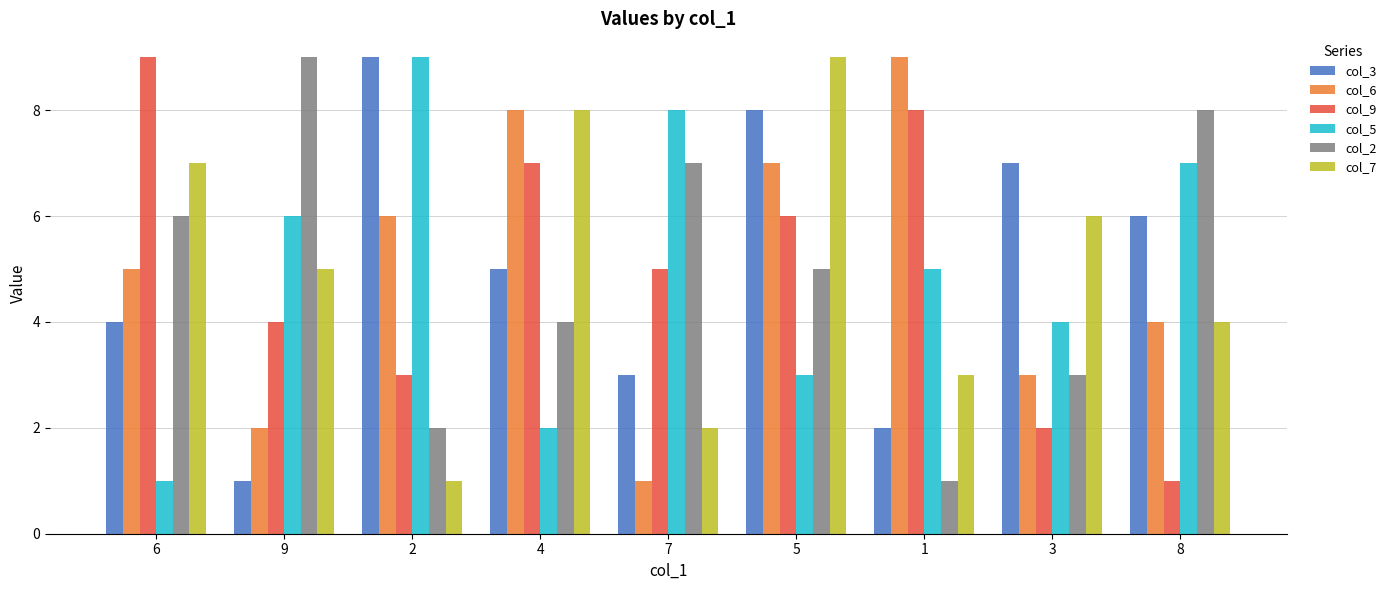

What is the difference between the maximum and minimum values in the col_2 series?

8